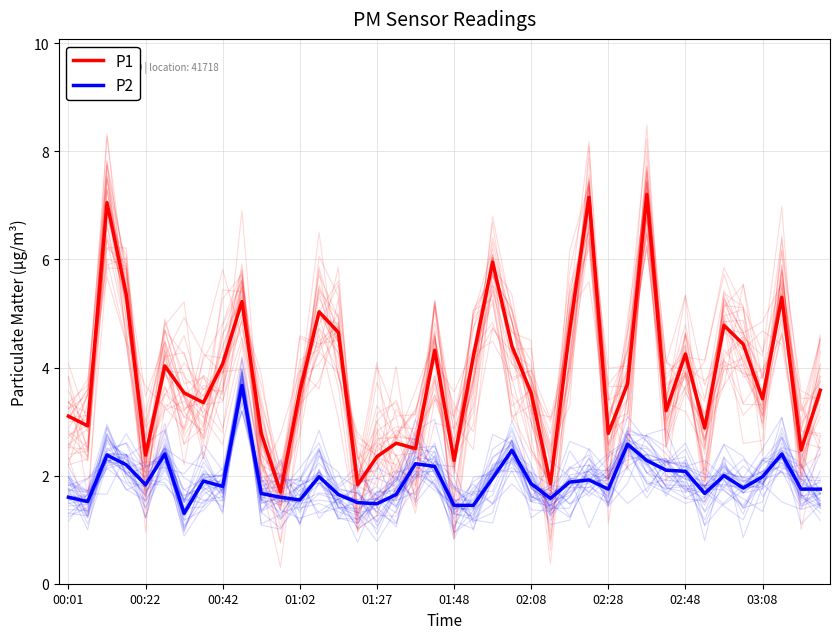

List the series in order of their overall mean, highest first.

P1, P2